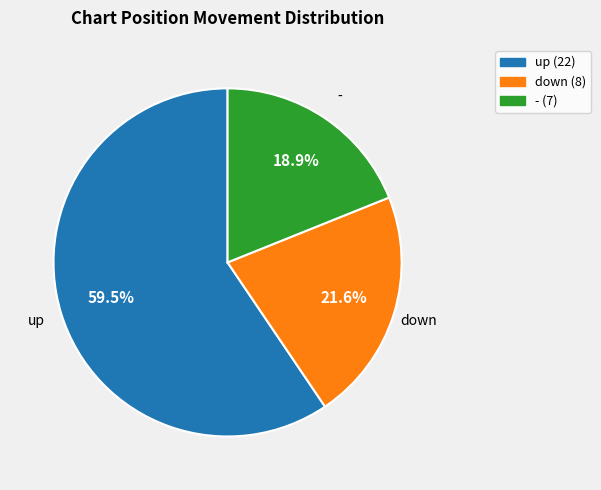

Count the number of slices in the pie.

3